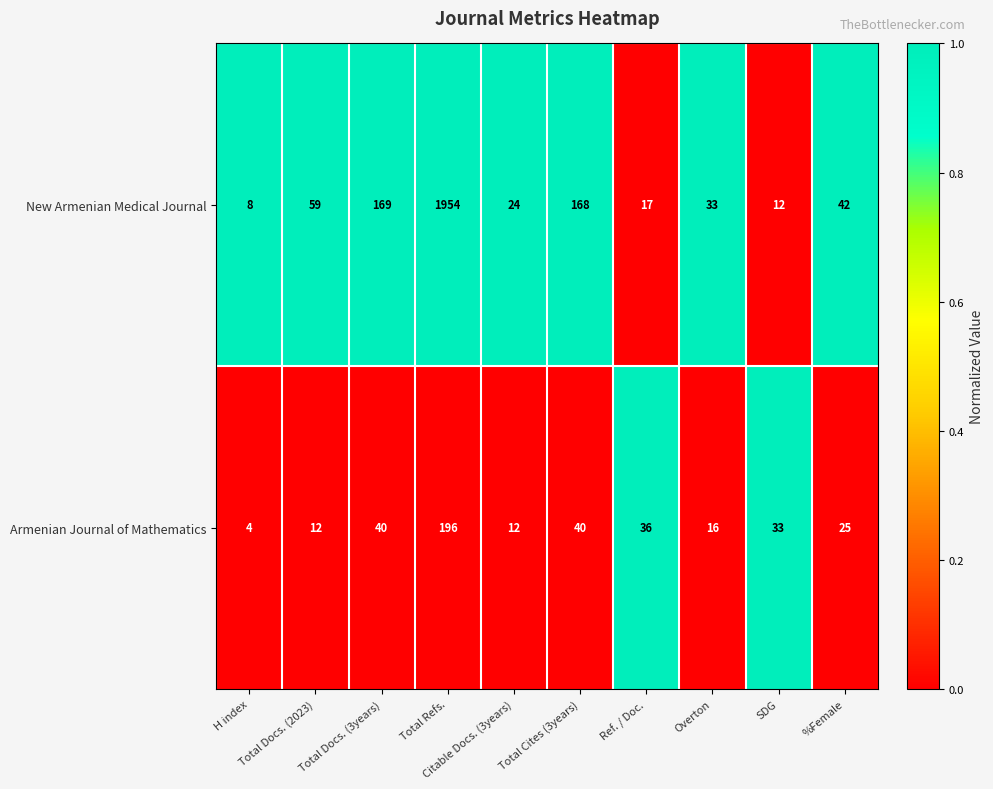

What is the total value across all series at Total Refs.?

2150